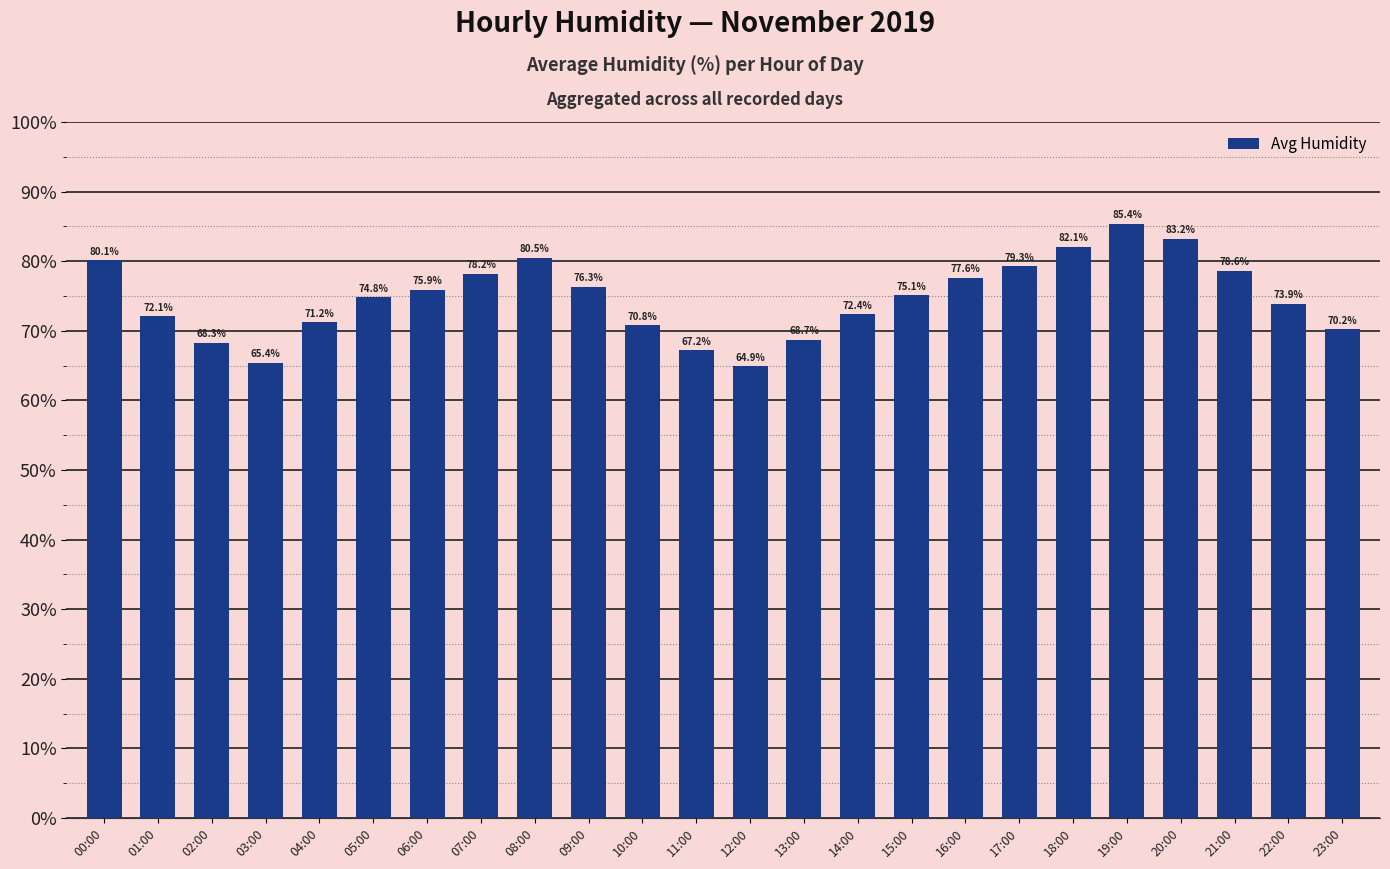

What is the label of the 7th bar from the left?

06:00